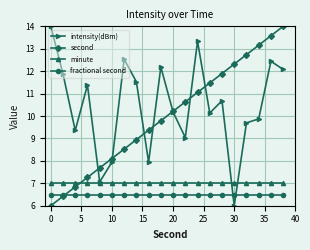

What is the highest value of the minute series?

7.0